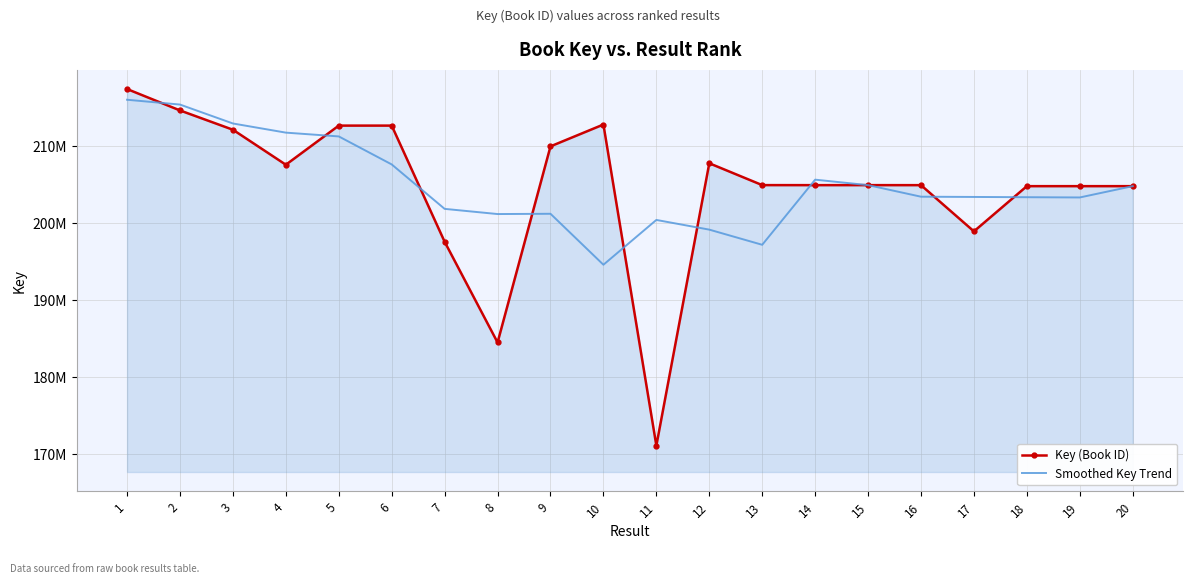

List the series in order of their peak value, lowest first.

Smoothed Key Trend, Key (Book ID)